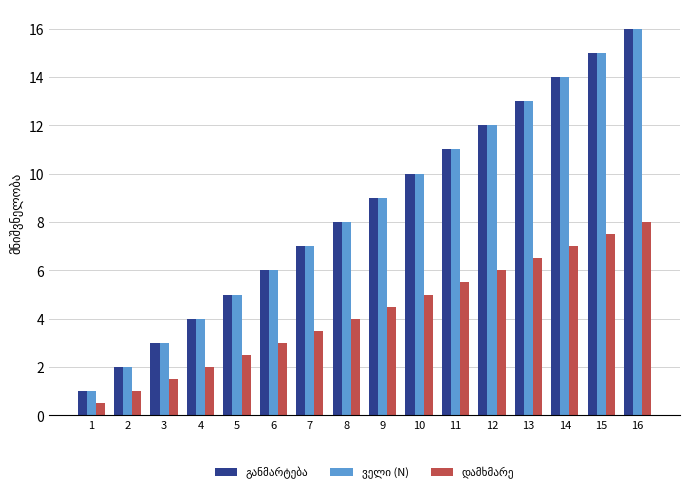

At which category does the chart reach its peak across all series?

16